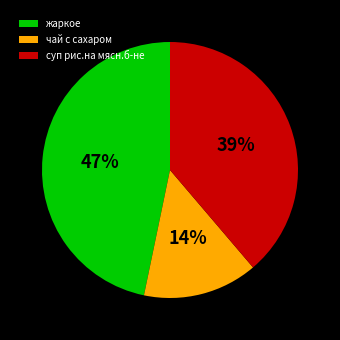

Which slice is the smallest?

чай с сахаром